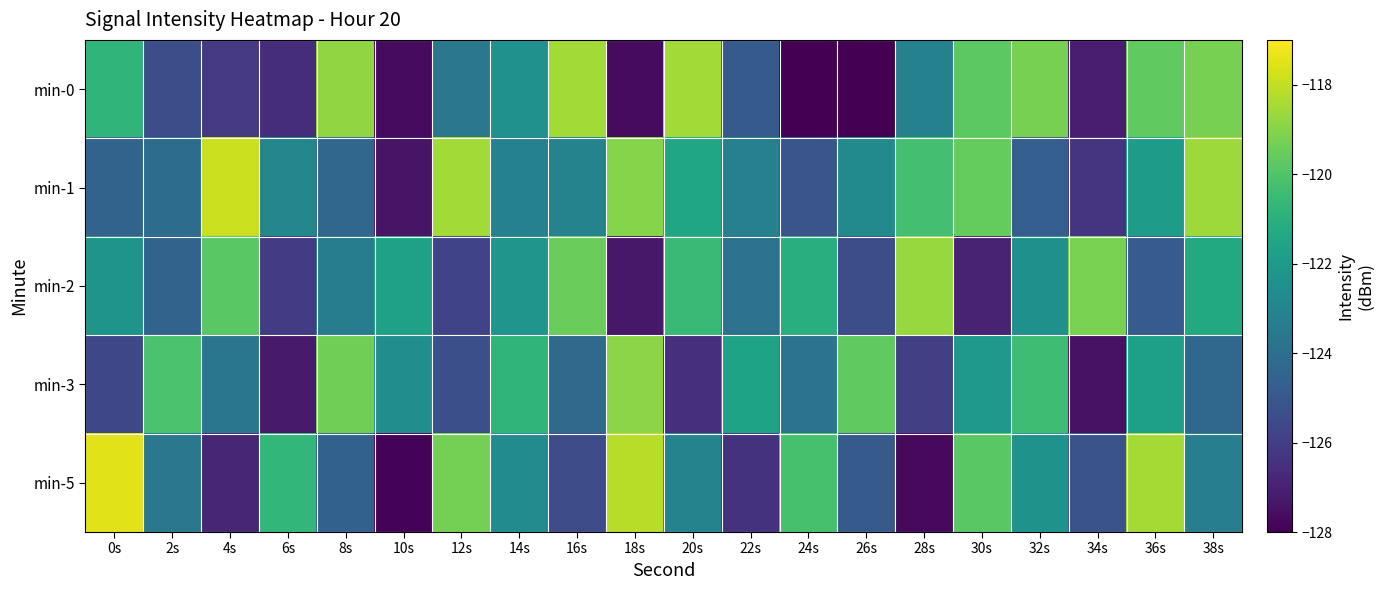

Between 6s and 10s, which is larger?

6s